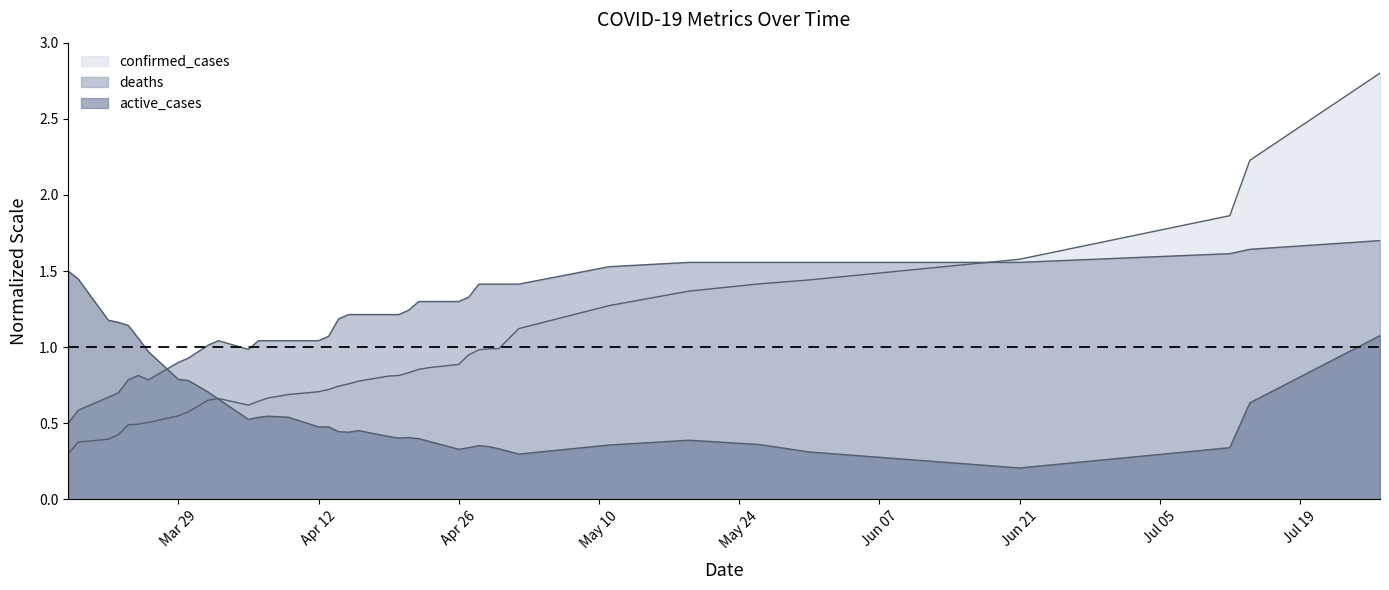

At which label does confirmed_cases reach its minimum?

2021-03-18